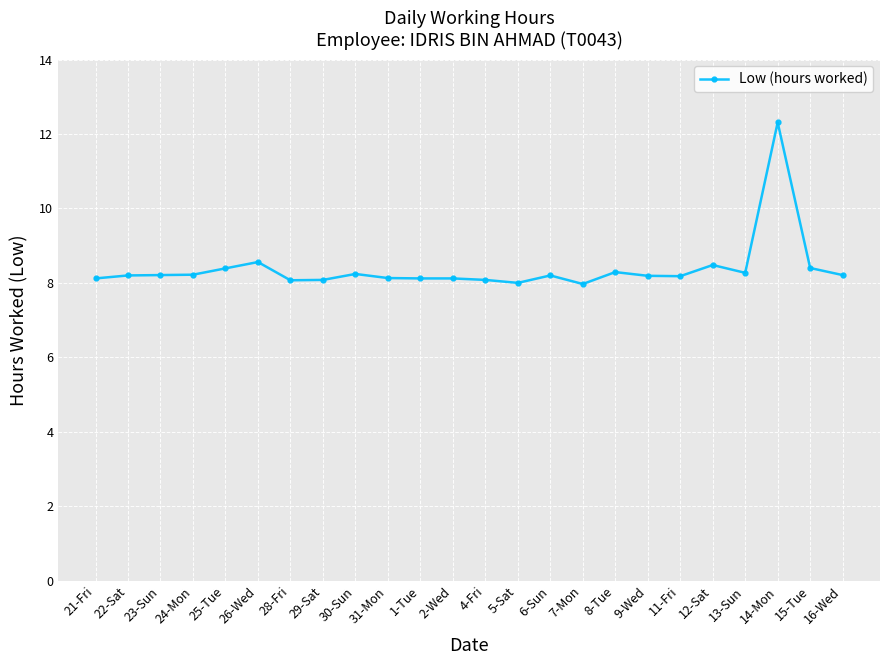

What is the sum of the values at 21-Fri and 2-Wed?

16.2